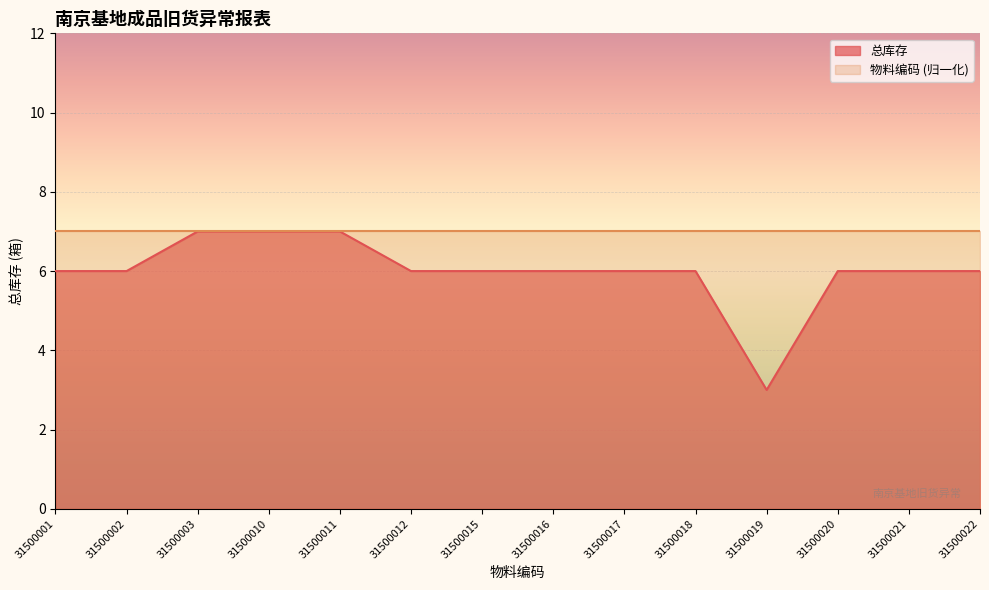

What is the difference between the 总库存 values at 31500011 and 31500019?

4.0